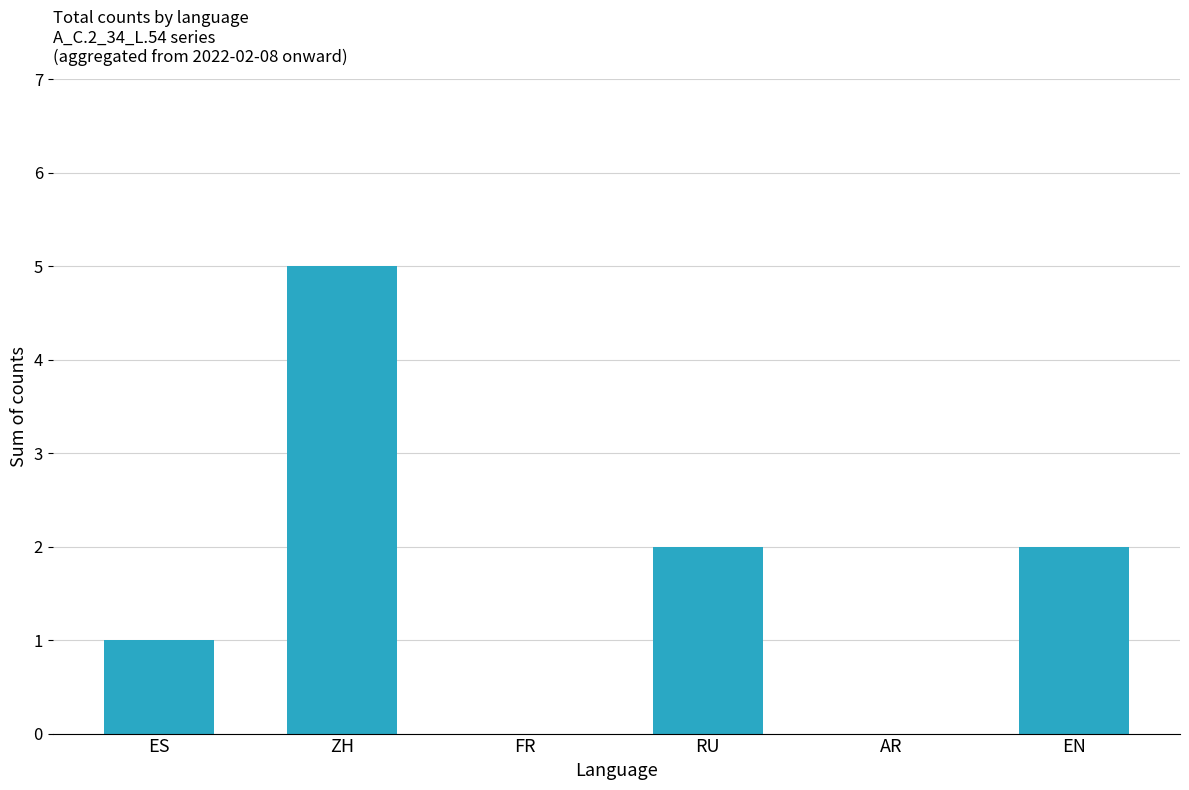

The value at EN is 3. True or false?

False